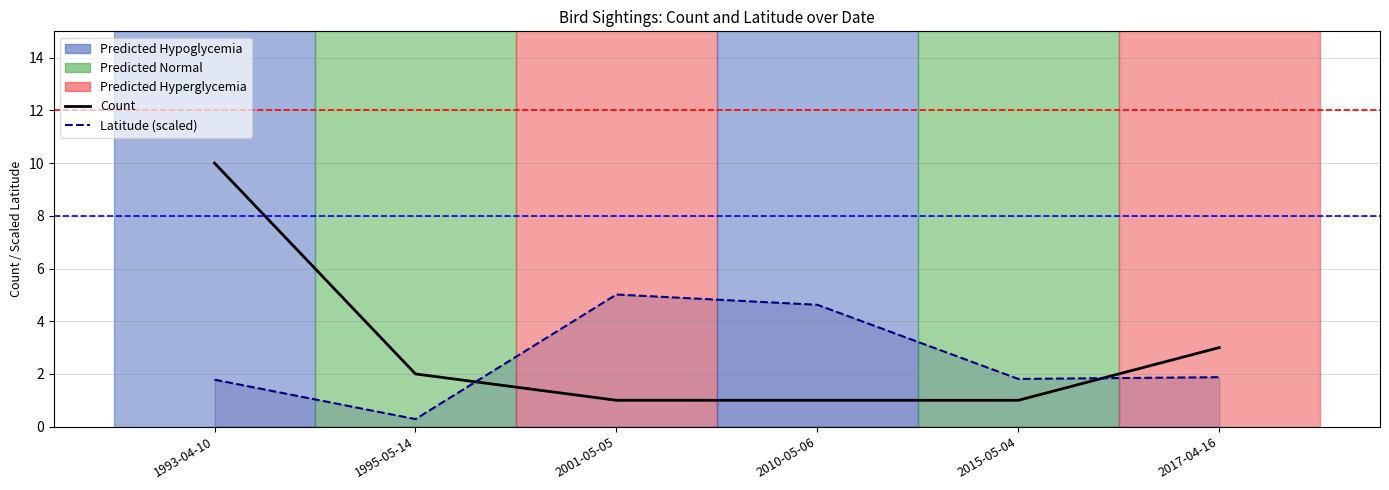

How many lines are shown in the chart?

2